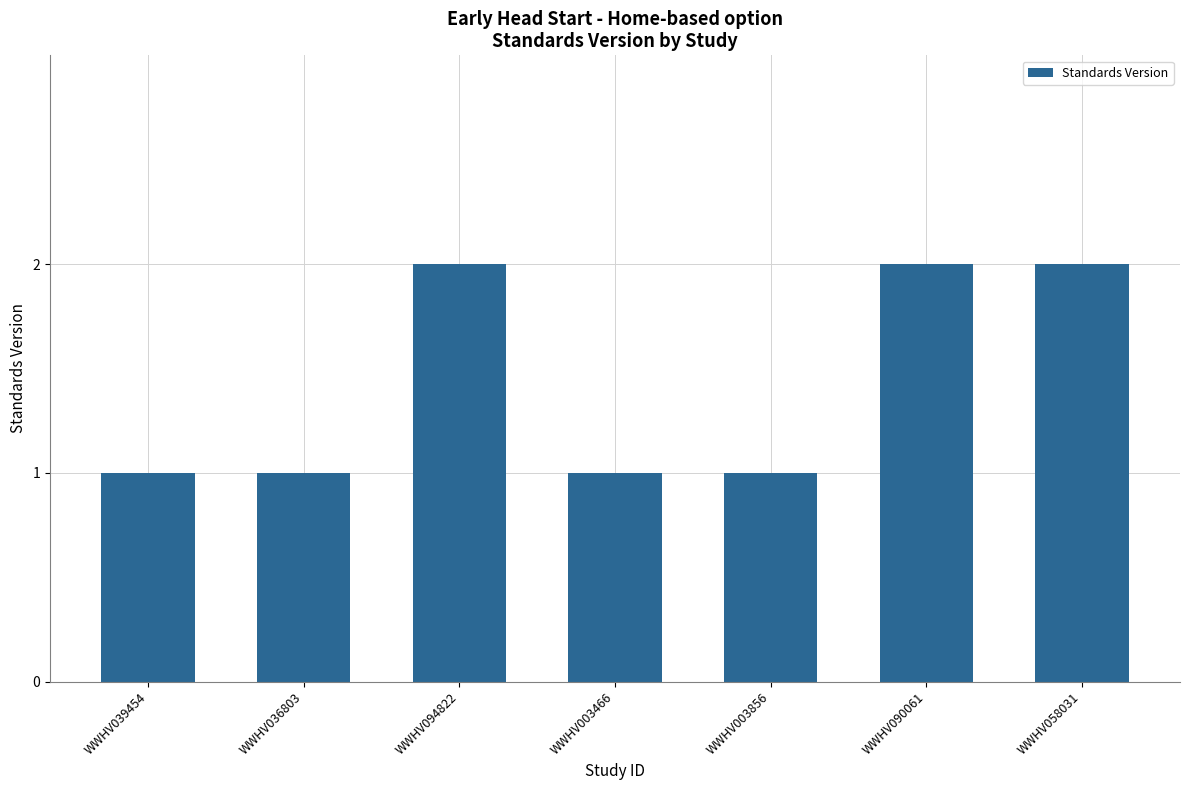

What is the approximate value at WWHV036803?

1